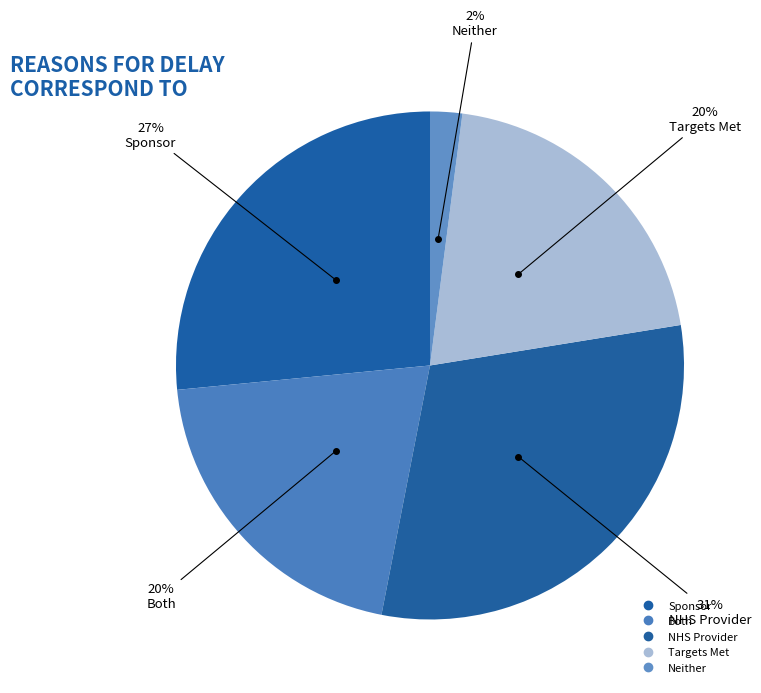

Combined, what portion of the pie is Targets Met and NHS Provider?

51.0%